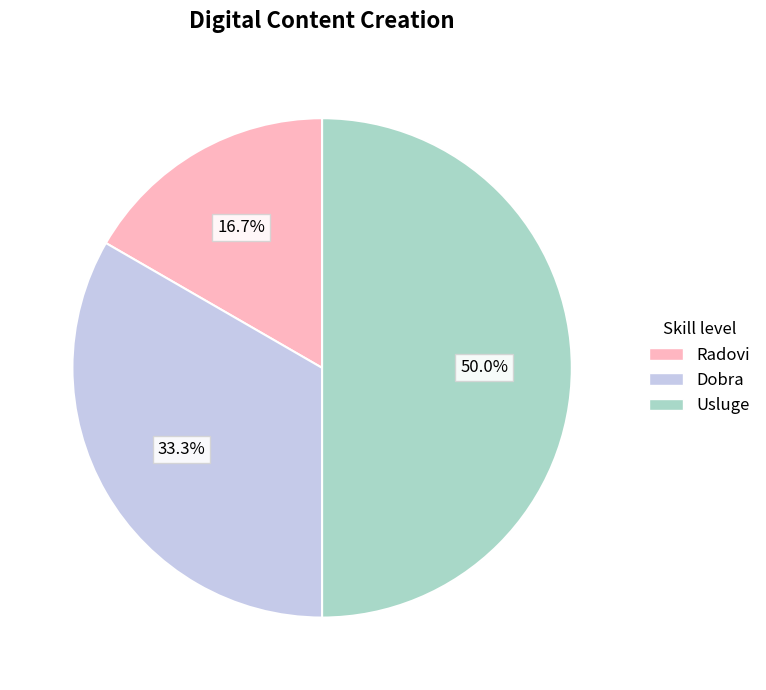

To the nearest percent, what percentage of the pie is Dobra?

33%